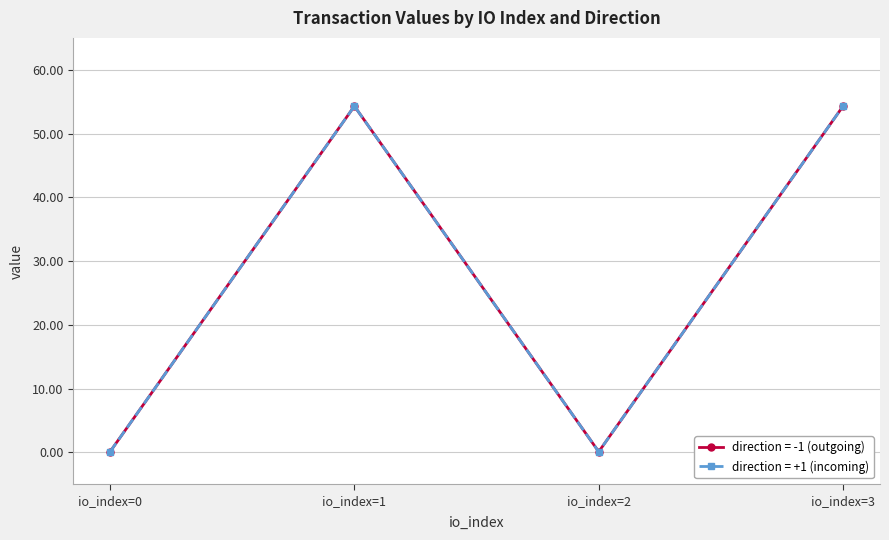

Between io_index=1 and io_index=2, which is larger?

io_index=1